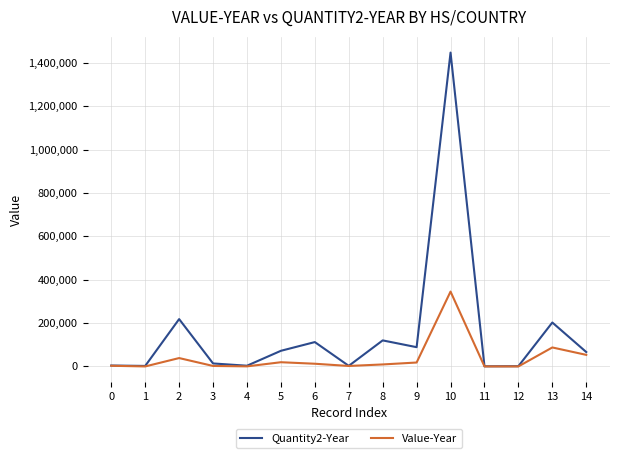

What is the difference between the highest and lowest values at 7?

510